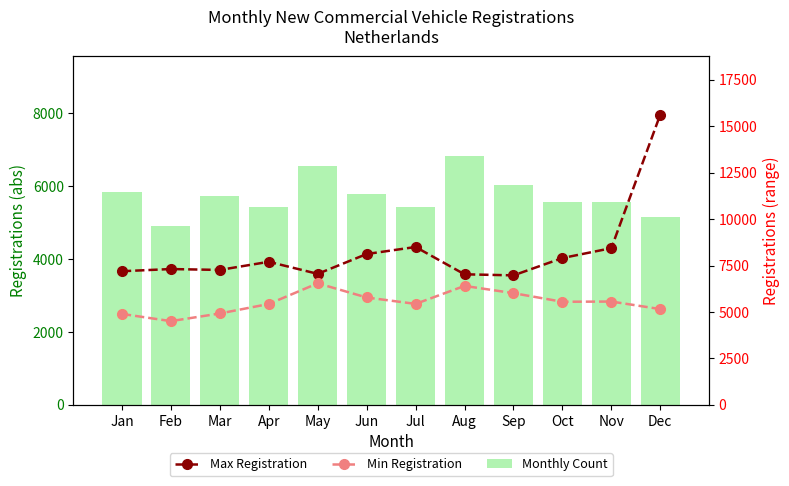

At which label is Monthly Count closest to 5859?

Jan